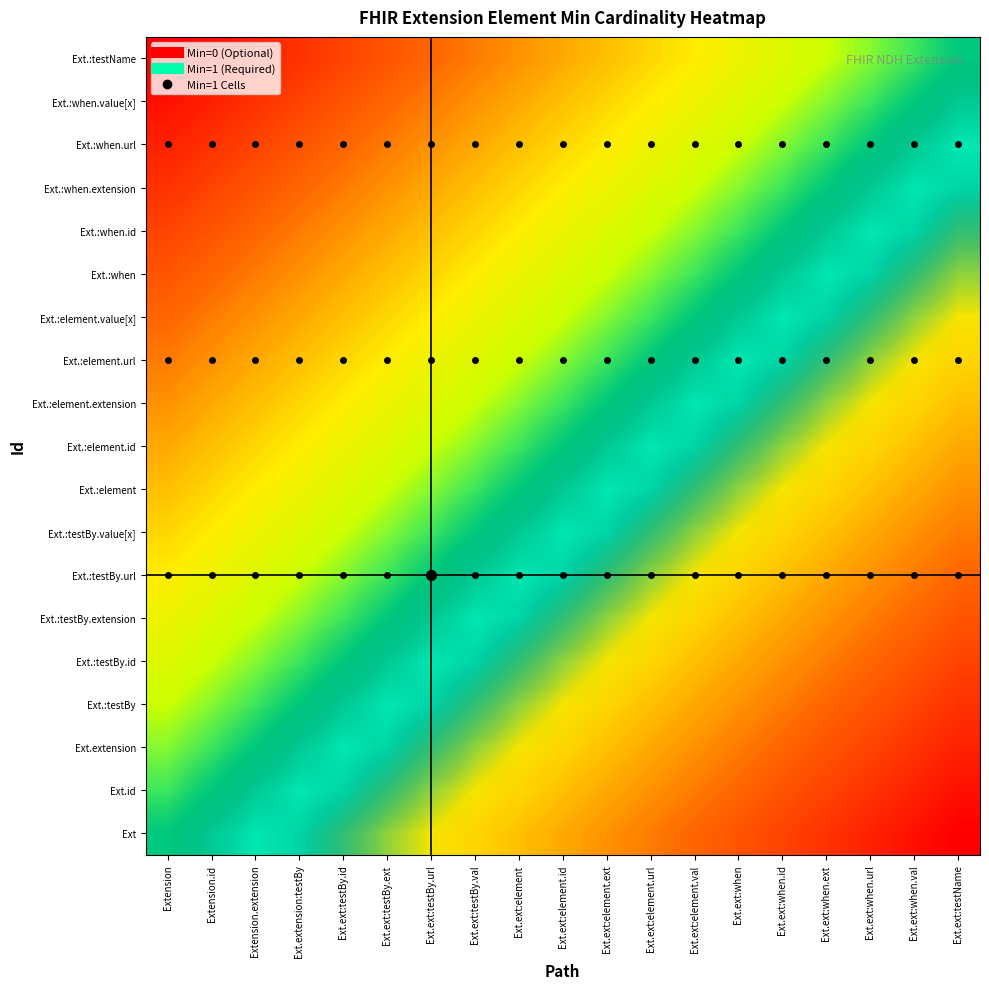

At how many categories does at least one series exceed 0?

19